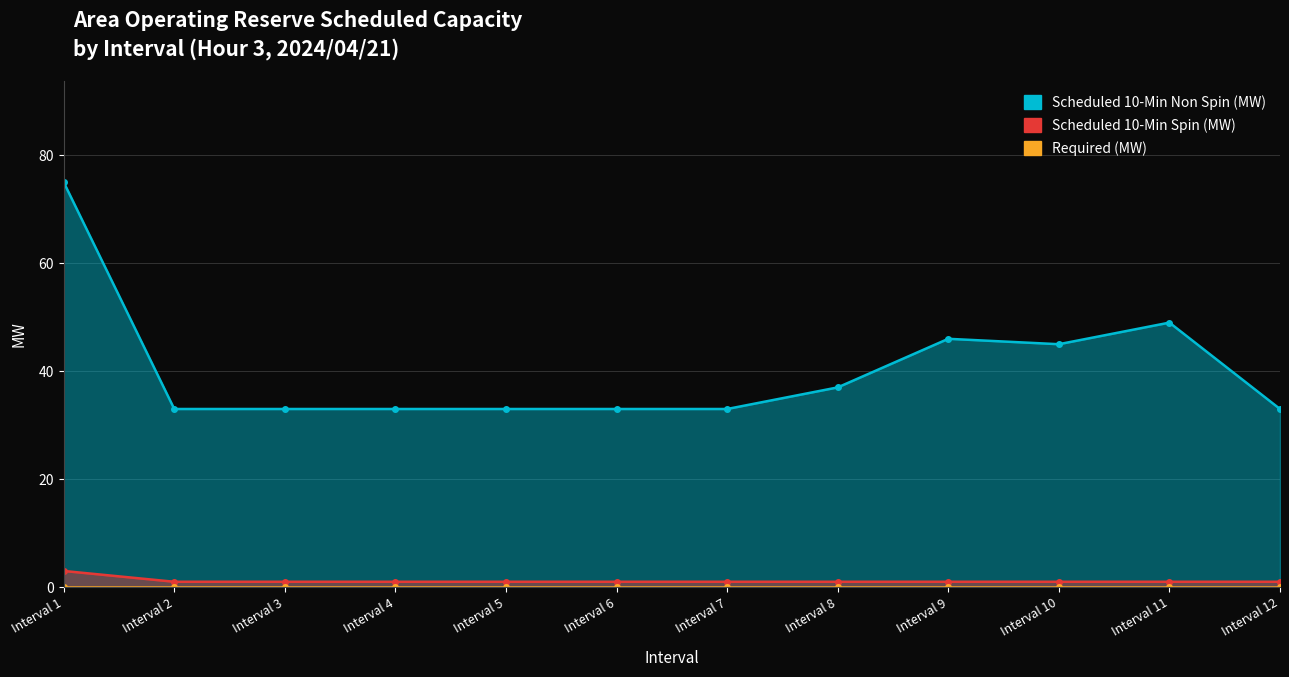

True or false: Scheduled 10-Min Spin (MW) and Scheduled 10-Min Non Spin (MW) intersect in this chart.

False